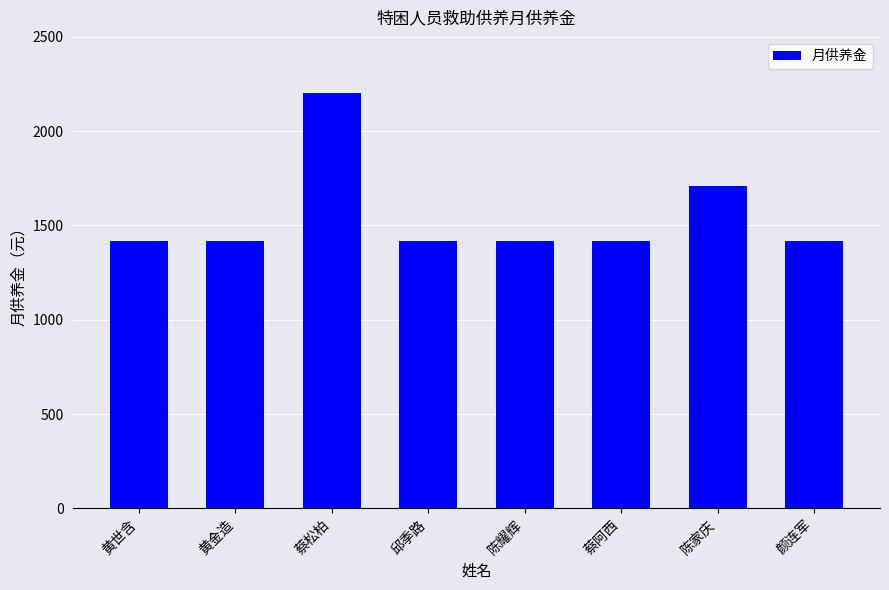

At which label is the value closest to 1810?

陈家庆